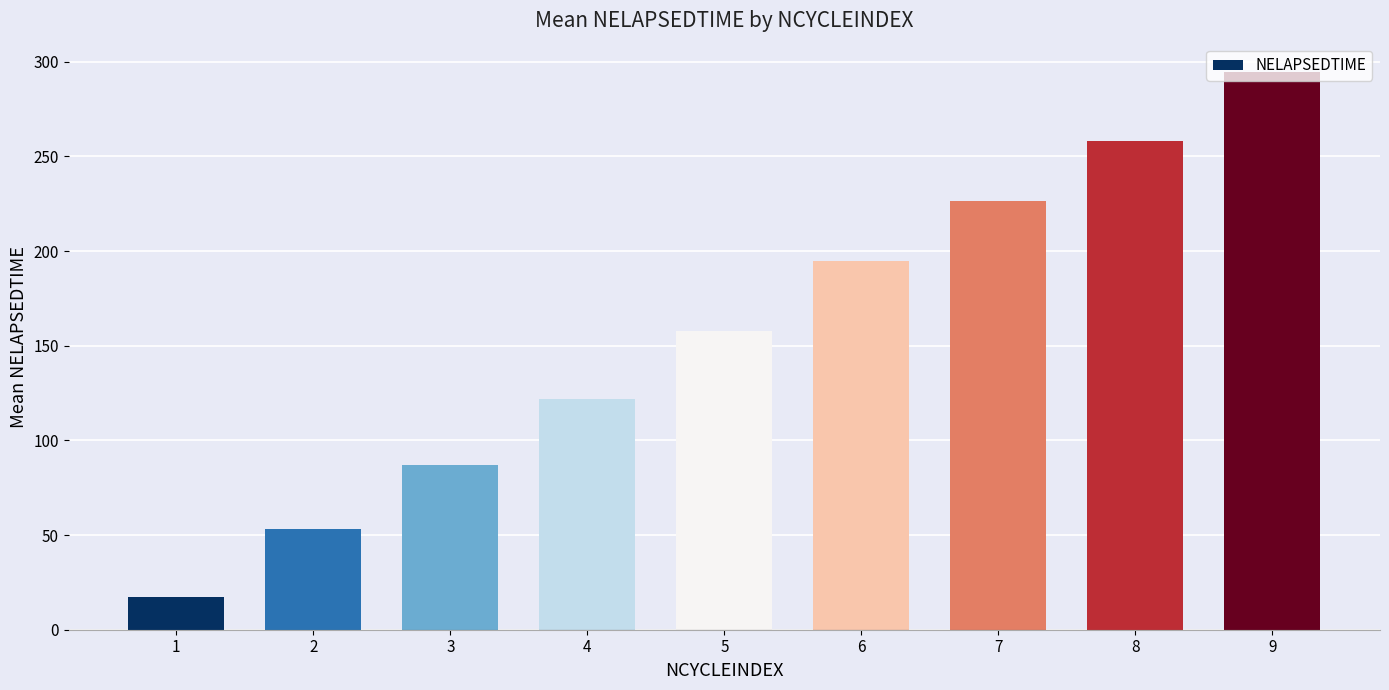

Read the value at 2.

53.2